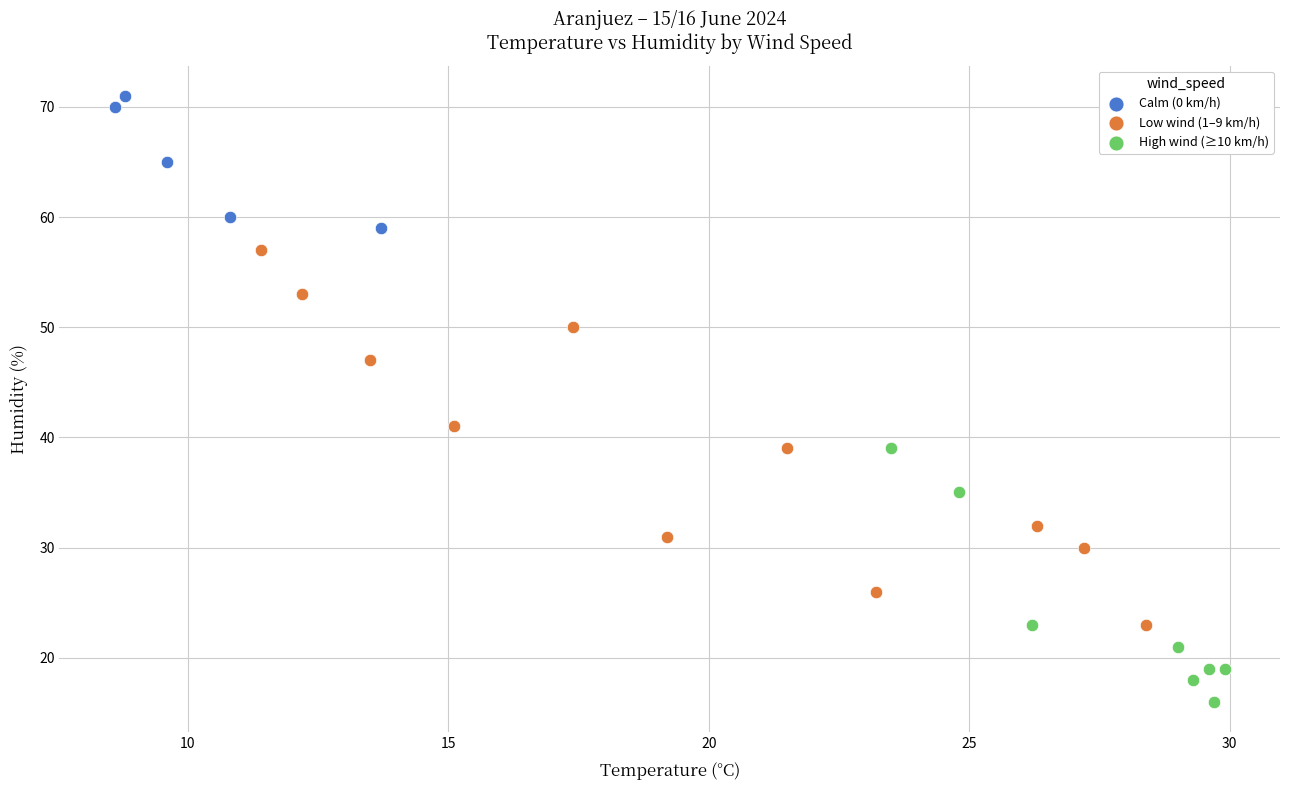

Which series has the largest Y range (max minus min)?

Low wind (1–9 km/h)